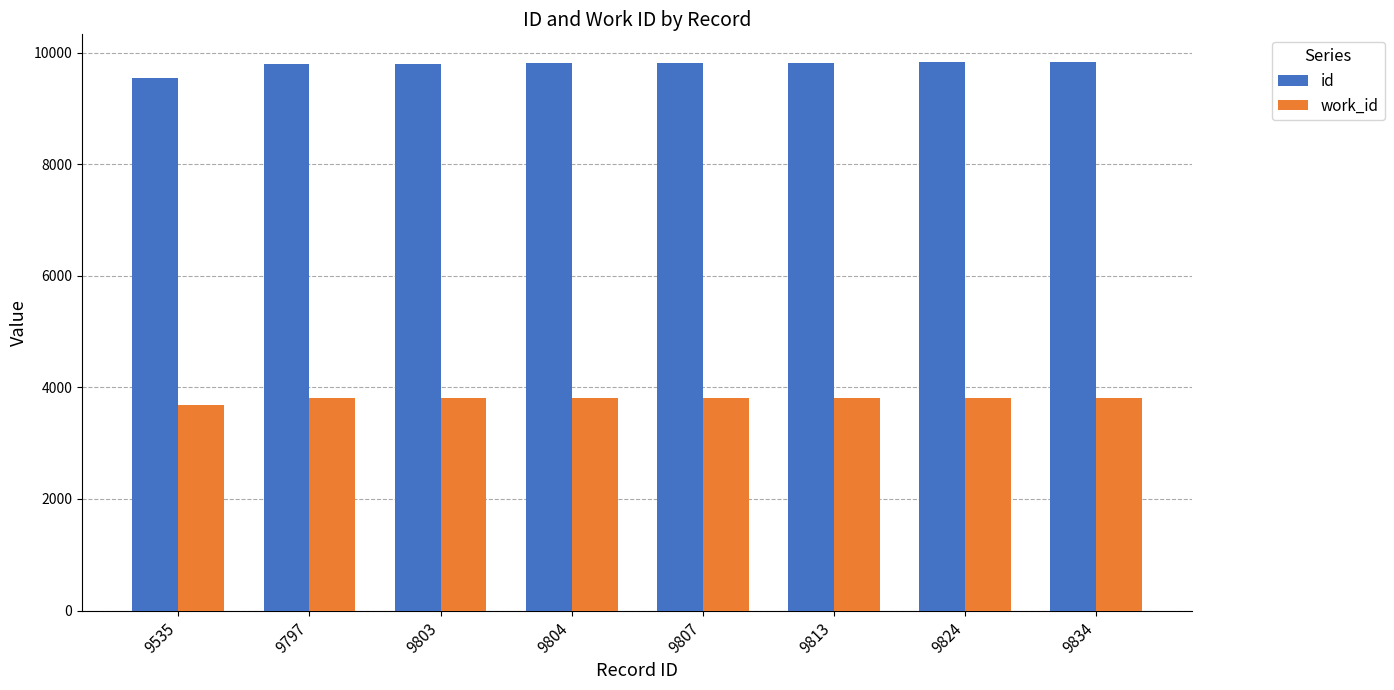

What are all the series names shown in the legend?

id, work_id